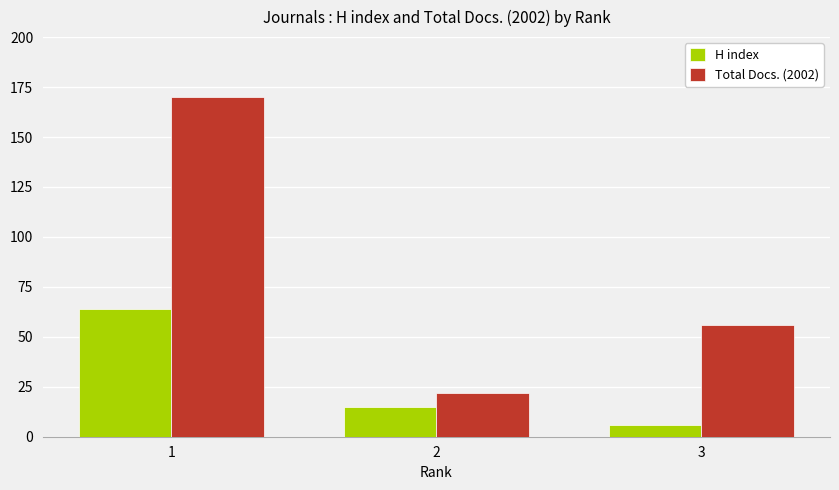

Reading left to right, transcribe all the data shown in this chart.

H index: 1=64	2=15	3=6
Total Docs. (2002): 1=170	2=22	3=56